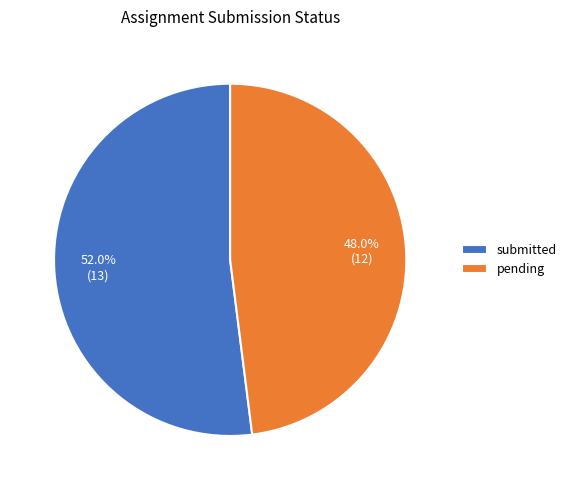

Rank the categories by value from highest to lowest.

submitted, pending